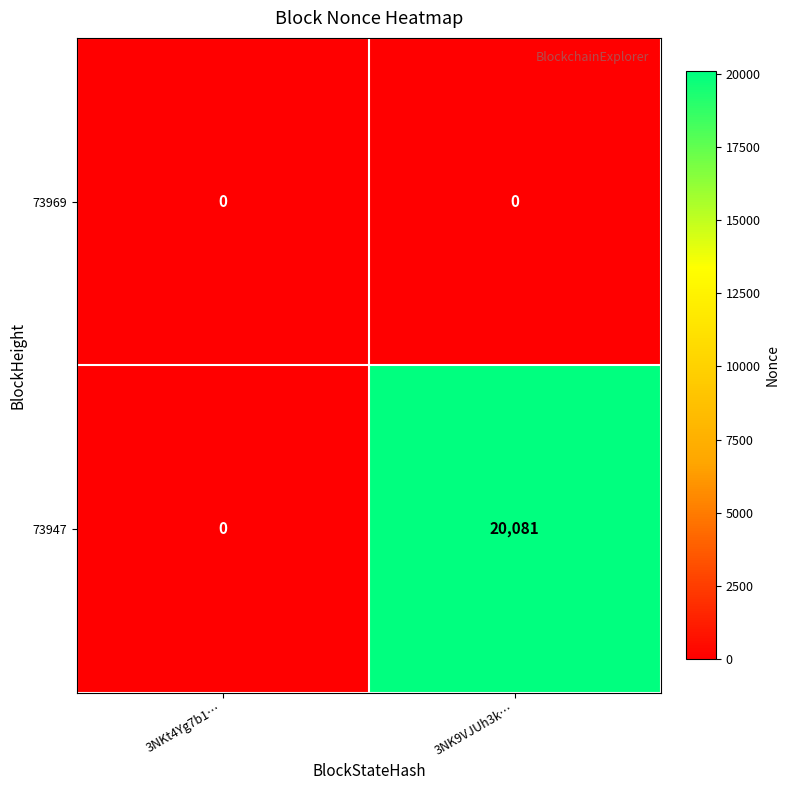

List the labels in order of 73947 value, smallest first.

3NKt4Yg7b1…, 3NK9VJUh3k…